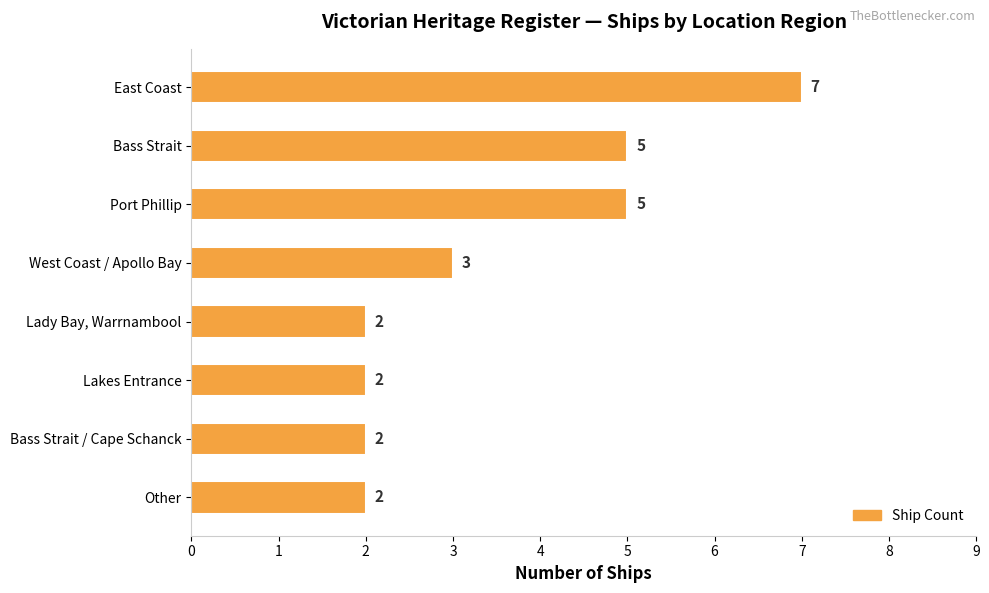

What is the minimum value shown in the chart?

2